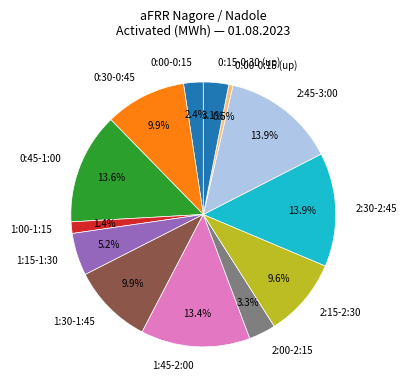

To the nearest percent, what is the average slice percentage?

8%